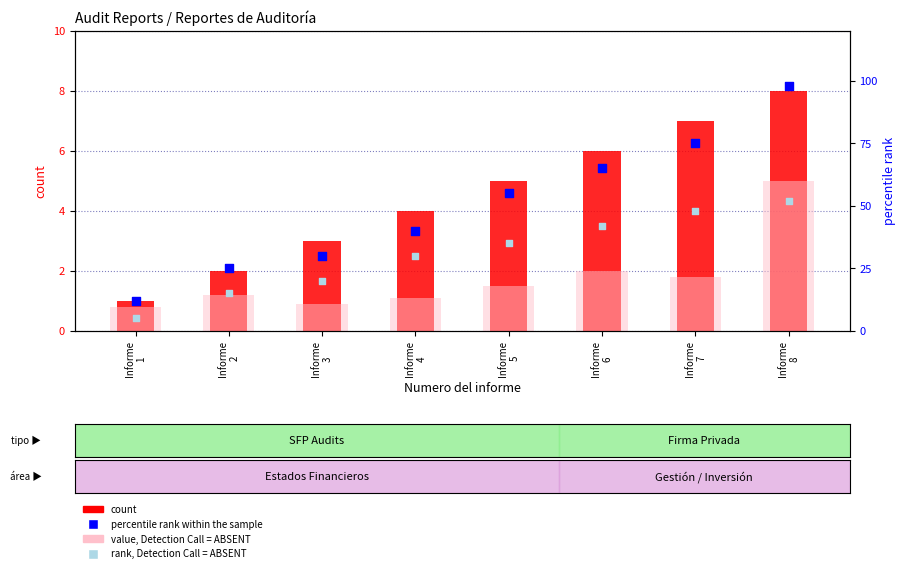

Is the value of value, Detection Call = ABSENT at Informe
1 greater than the value of count at Informe
2?

No